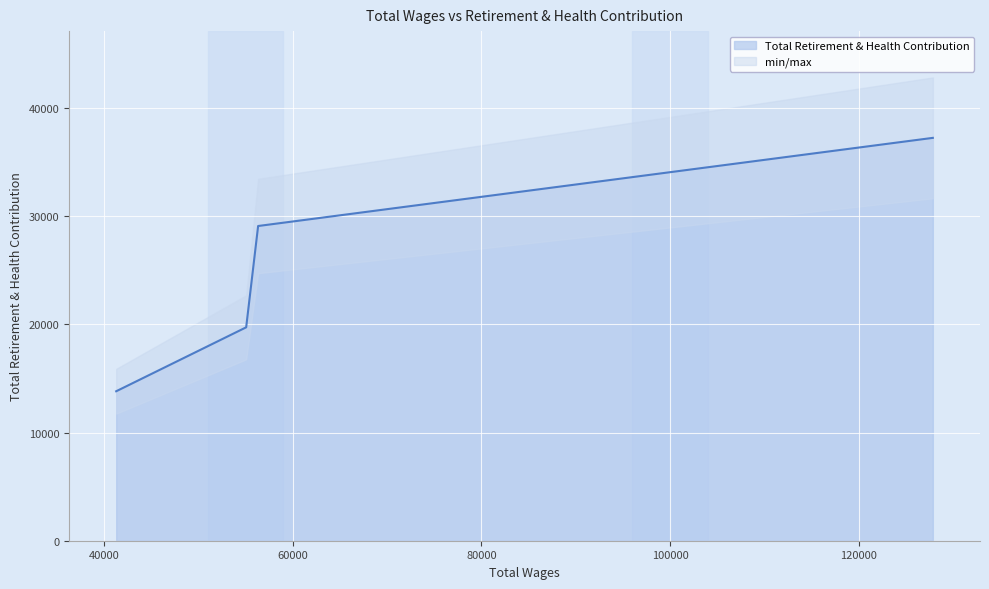

True or false: Total Retirement & Health Contribution has more than 2 interior local peaks.

False